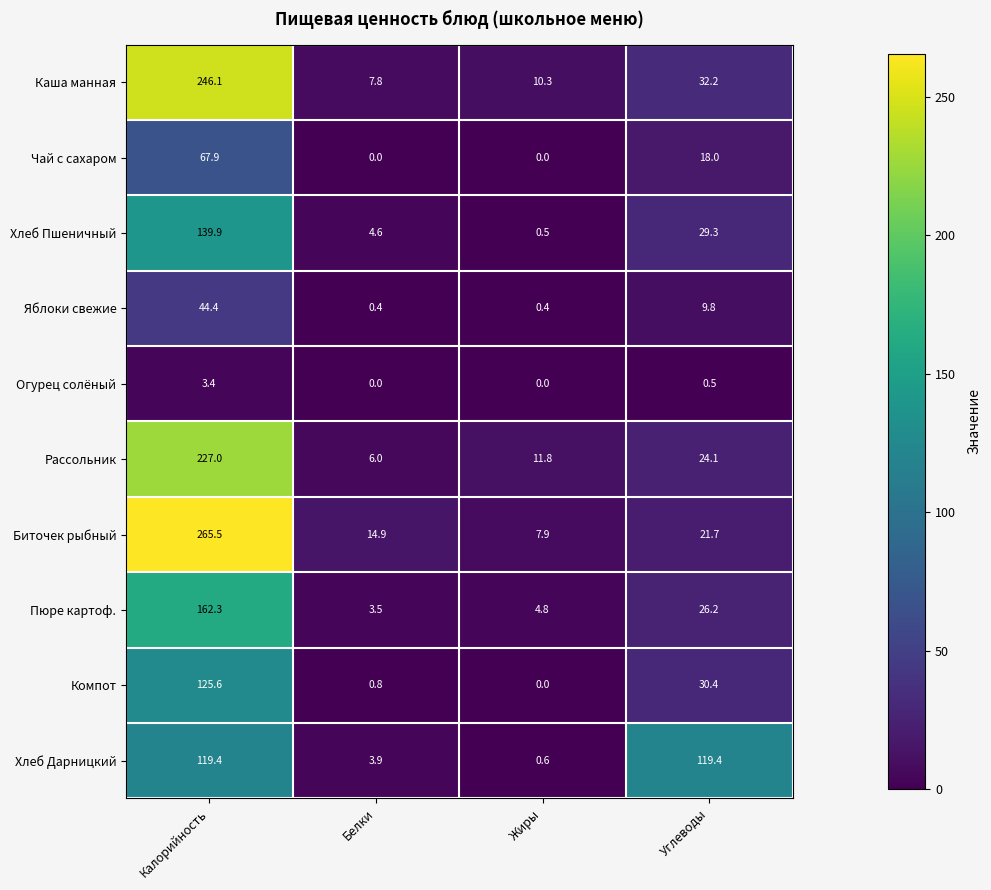

What is the total value across all series at Калорийность?

1401.5